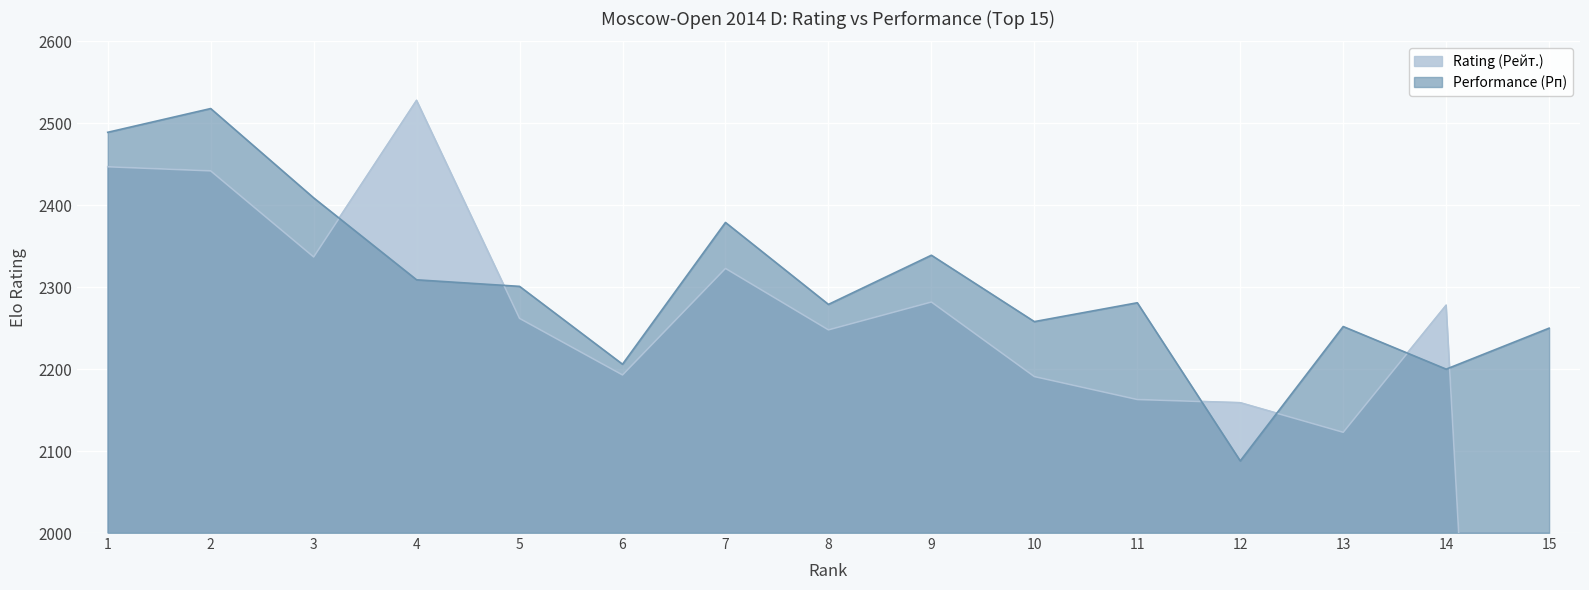

Rank the series by their average value, from highest to lowest.

Performance (Рп), Rating (Рейт.)